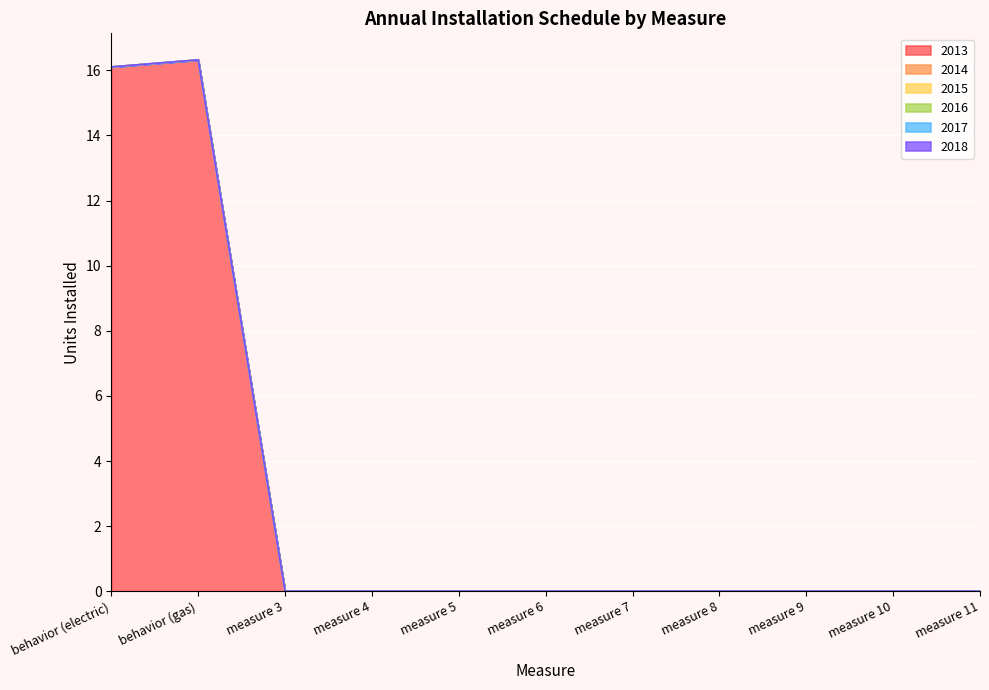

At which category does the chart reach its minimum across all series?

measure 3